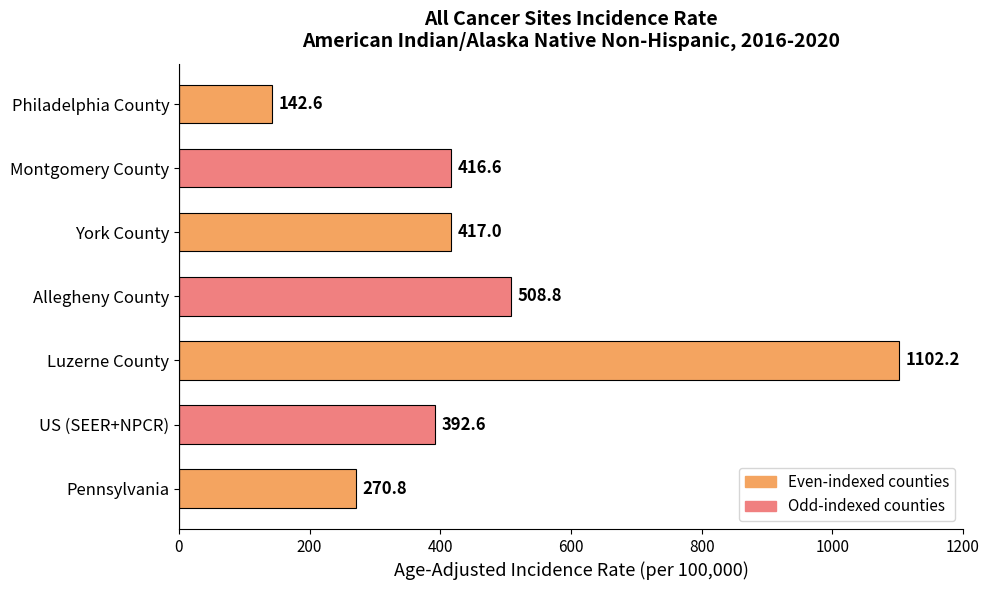

What is the minimum value shown in the chart?

142.6